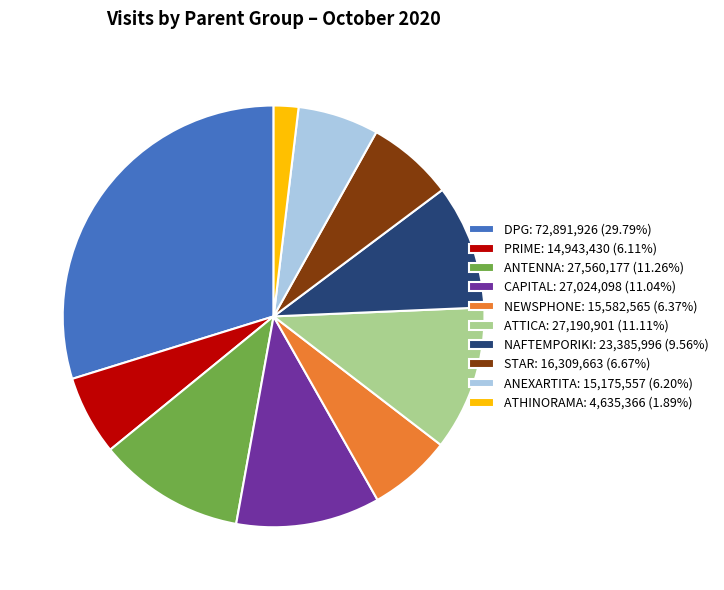

Combined, do ATHINORAMA and ANTENNA account for over 50%?

No